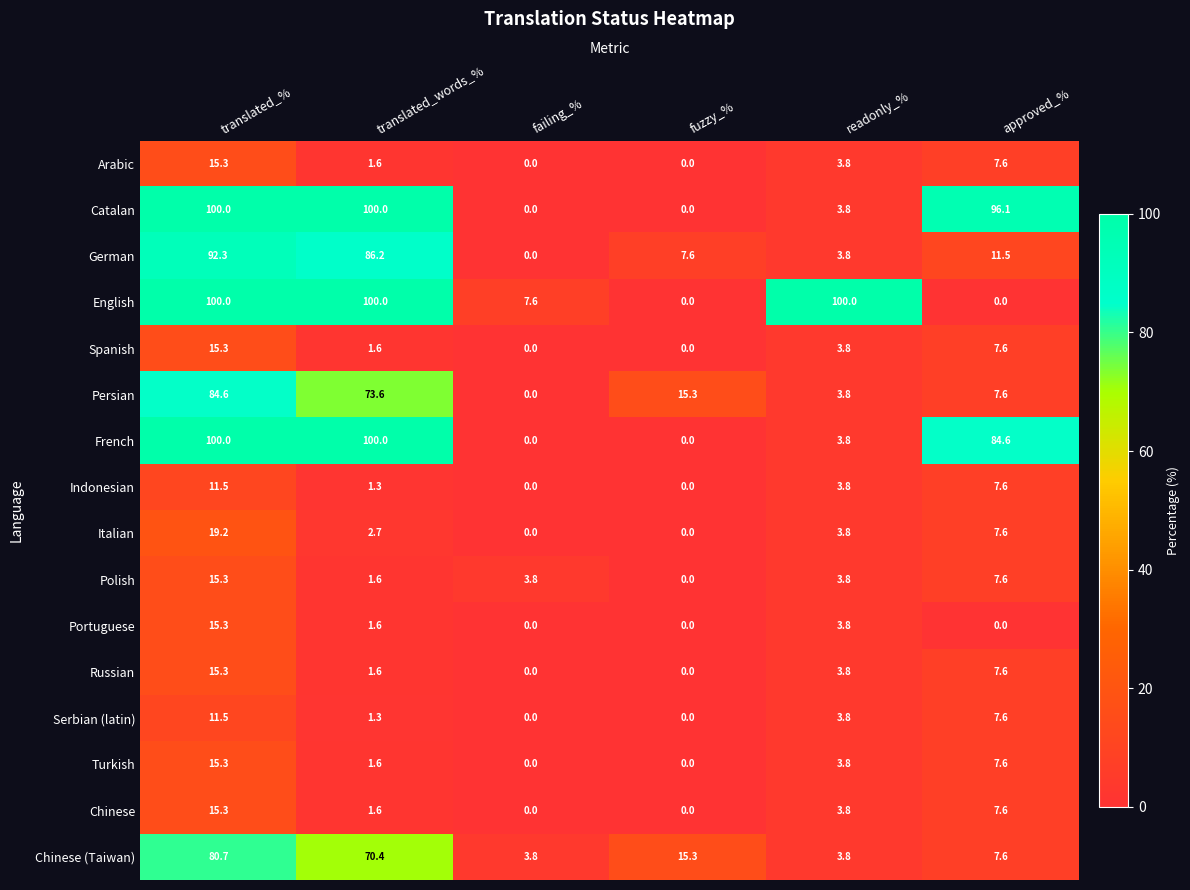

What is the difference between the Turkish values at translated_% and translated_words_%?

13.7